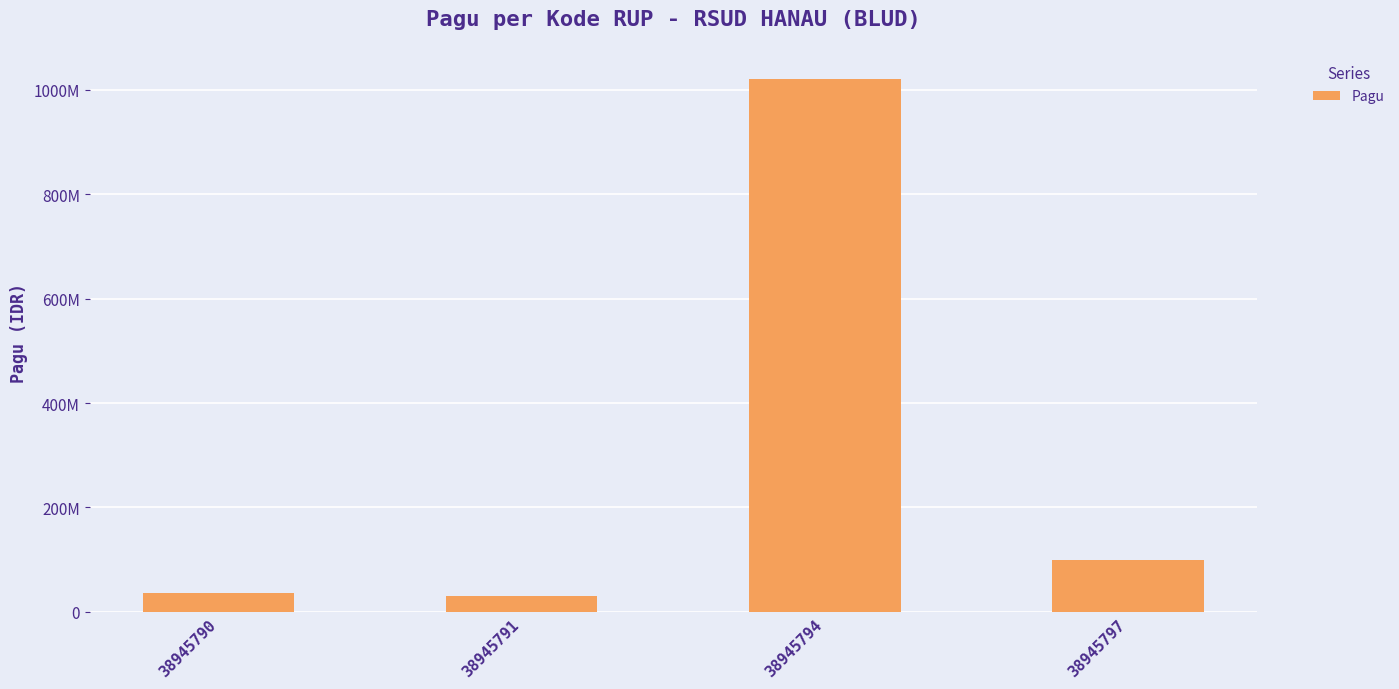

Does the chart contain any negative values?

No